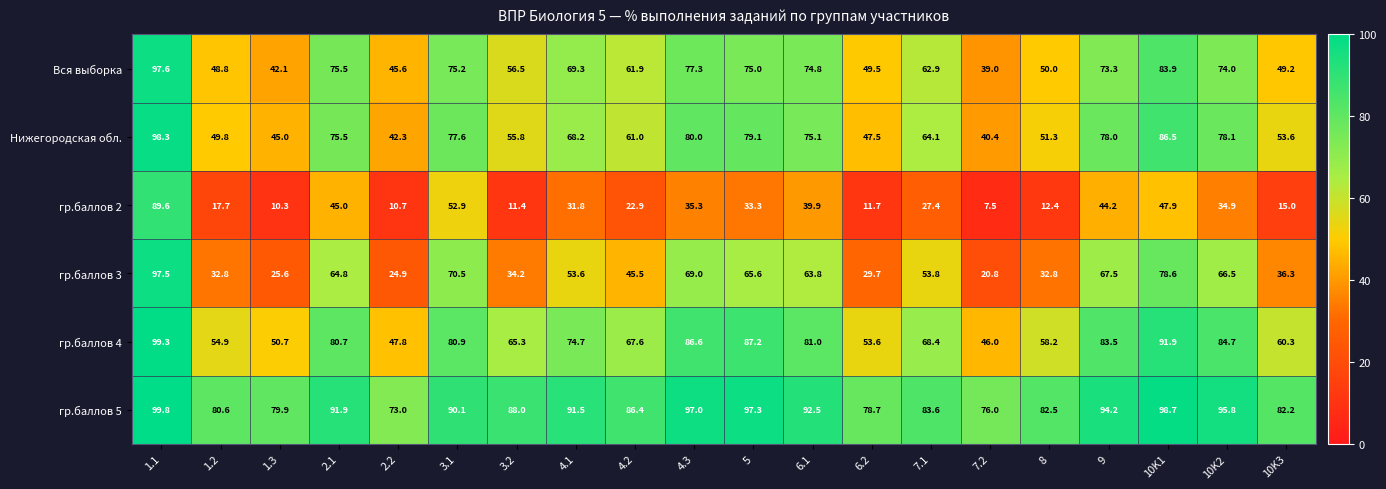

What is the approximate value of гр.баллов 3 at 8?

32.8